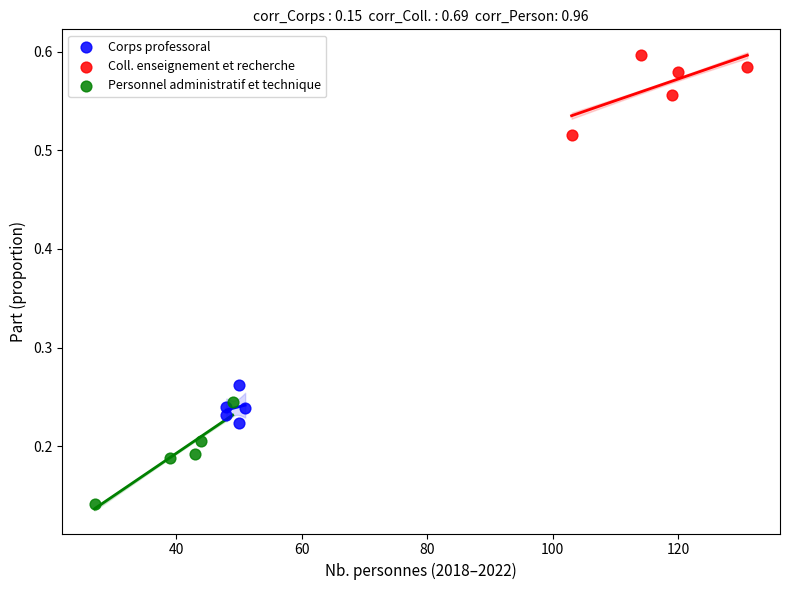

Which series contains the highest Y value?

Coll. enseignement et recherche